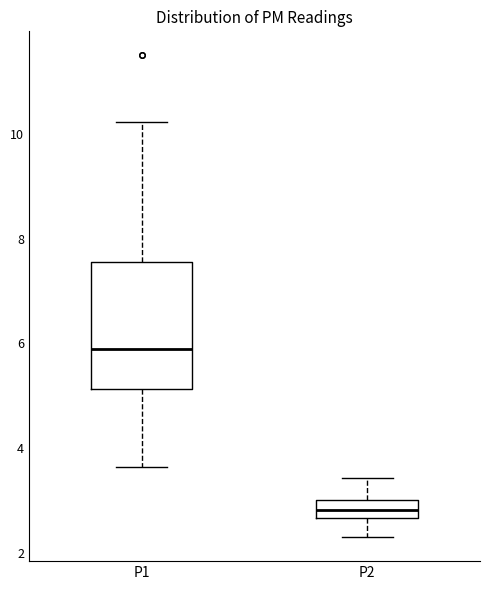

Where is the lower edge of the box for P1 on the y-axis? The values are not printed on the chart, so give them approximately, as read against the axis.

5.2